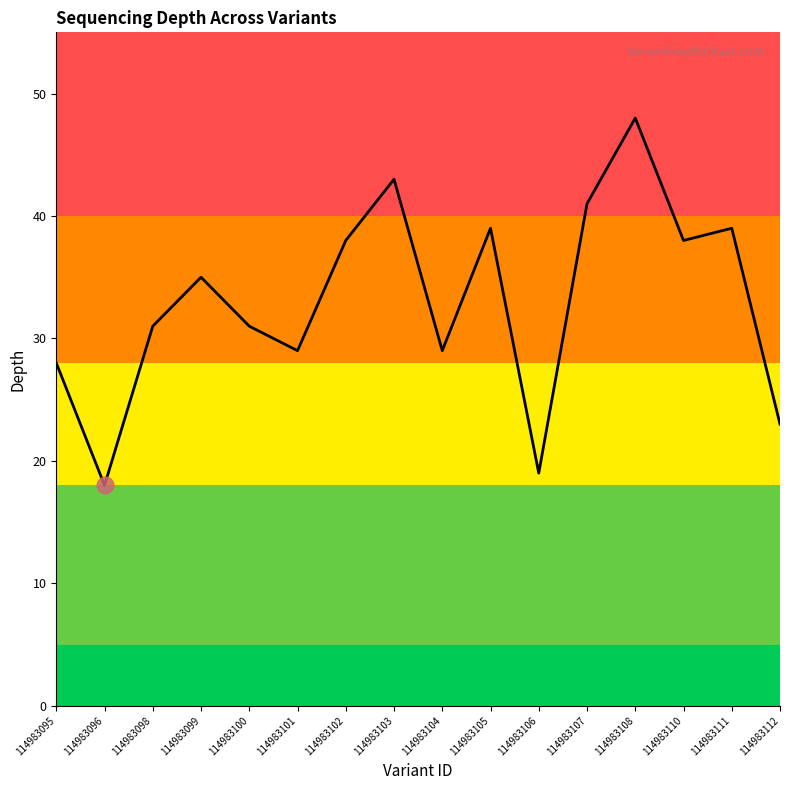

What is the average value?

33